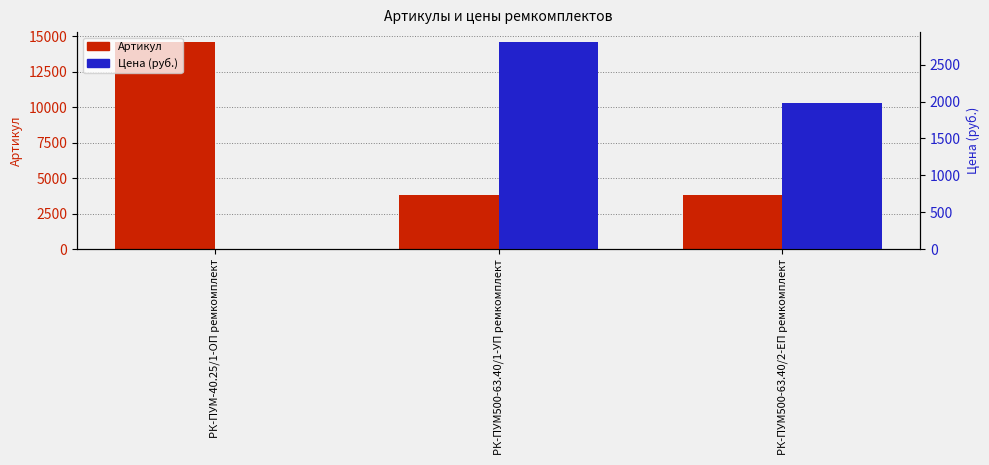

At how many categories does at least one series exceed 9489?

1